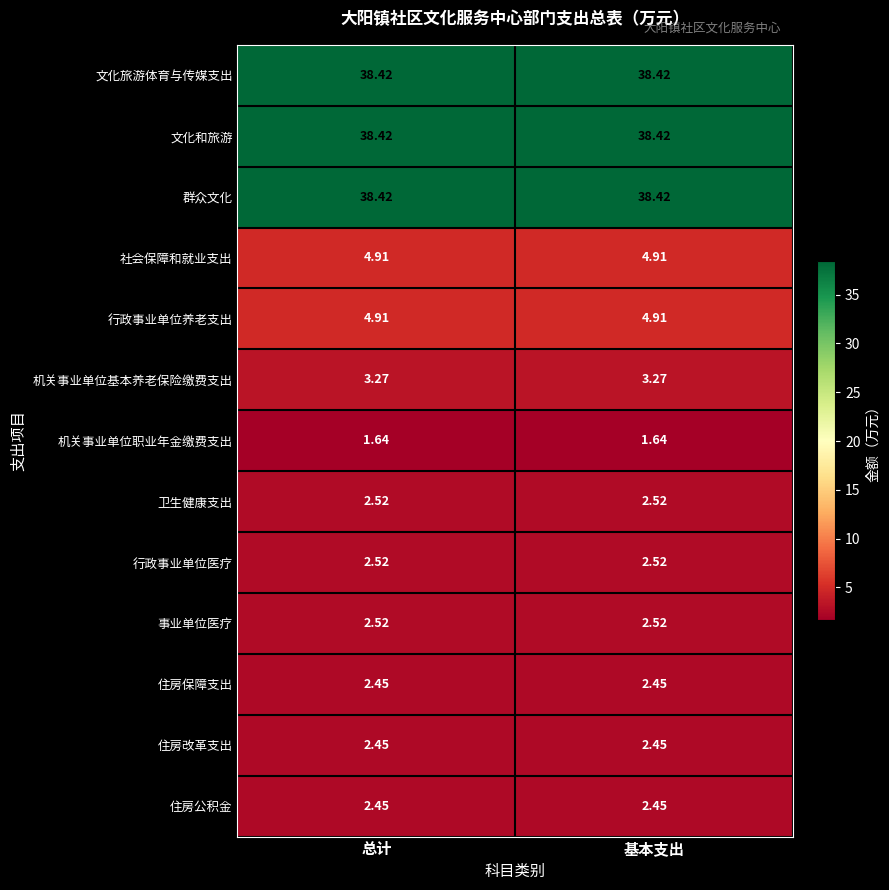

Is the value of 文化旅游体育与传媒支出 at 总计 greater than the value of 机关事业单位基本养老保险缴费支出 at 总计?

Yes